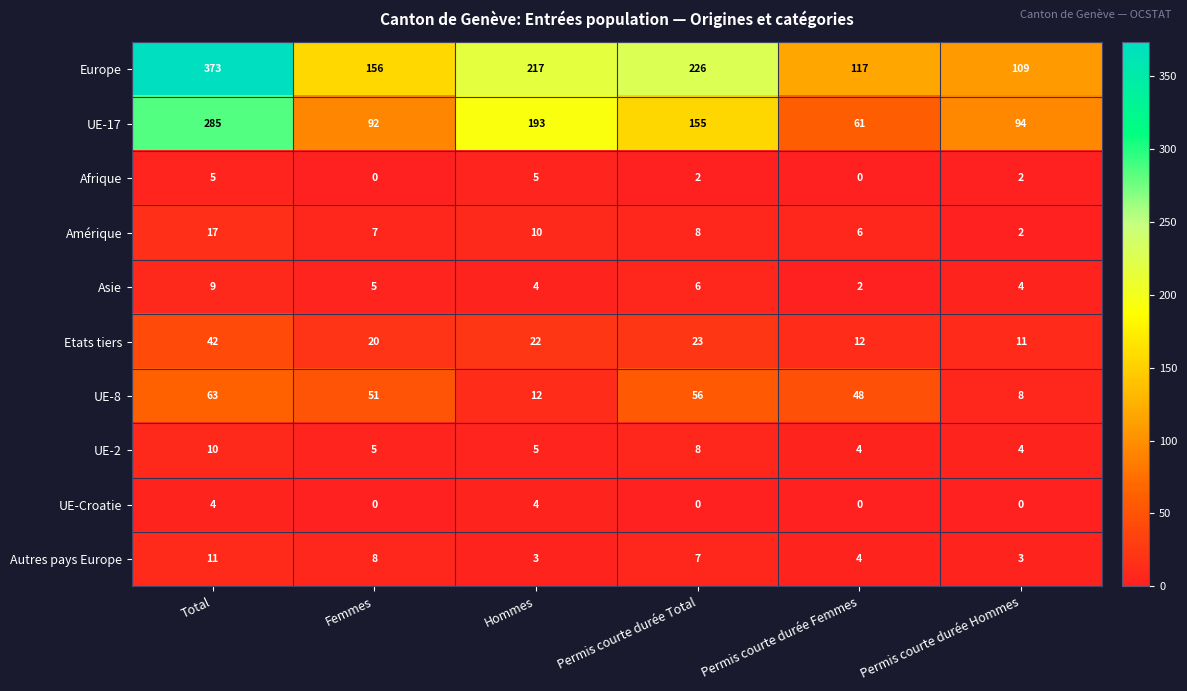

What is the greatest value displayed?

373